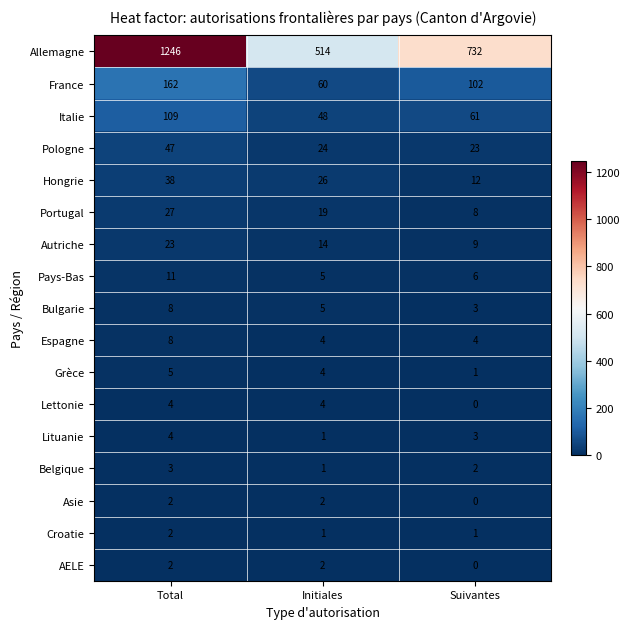

What is the difference between the maximum and minimum values in the Hongrie series?

26